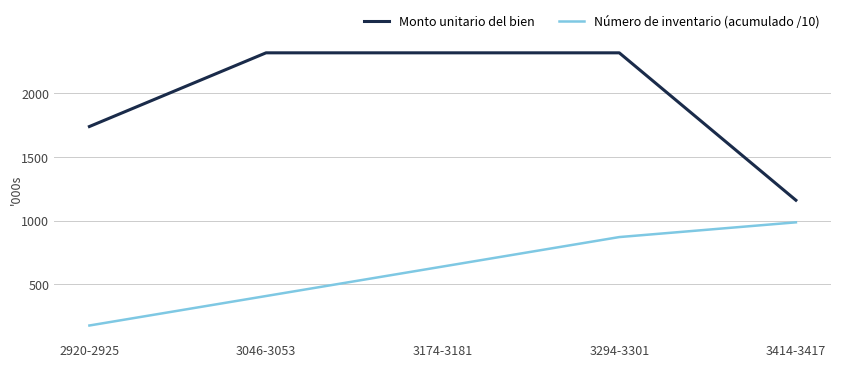

True or false: Número de inventario (acumulado /10) has more than 0 interior local peaks.

False